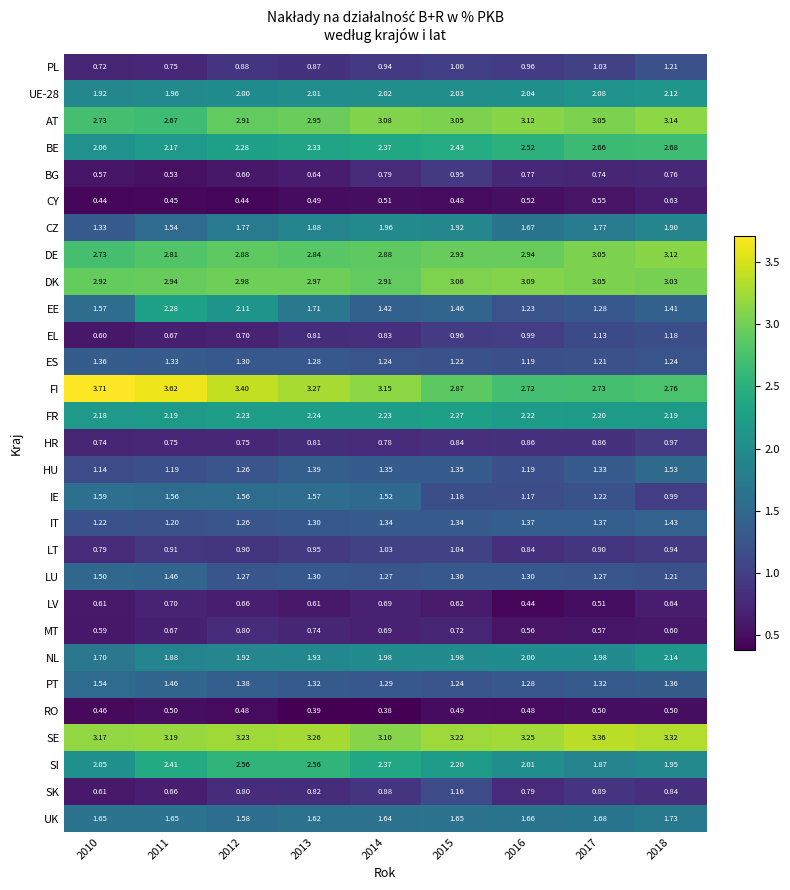

Between 2013 and 2017, which series saw the biggest shift?

SI